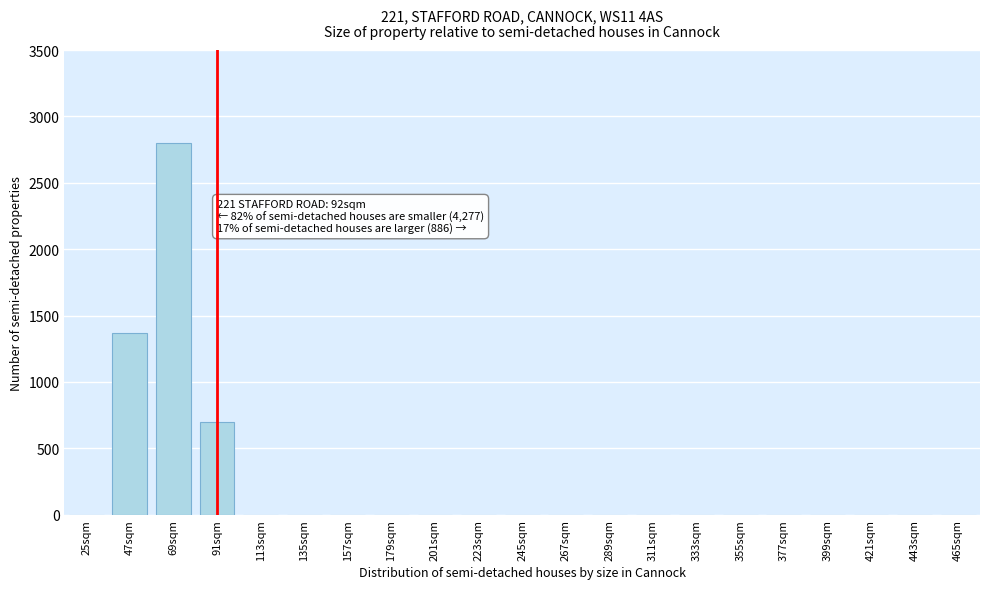

Reading left to right, transcribe all the data shown in this chart.

25sqm=0	47sqm=1370	69sqm=2800	91sqm=700	113sqm=0	135sqm=0	157sqm=0	179sqm=0	201sqm=0	223sqm=0	245sqm=0	267sqm=0	289sqm=0	311sqm=0	333sqm=0	355sqm=0	377sqm=0	399sqm=0	421sqm=0	443sqm=0	465sqm=0